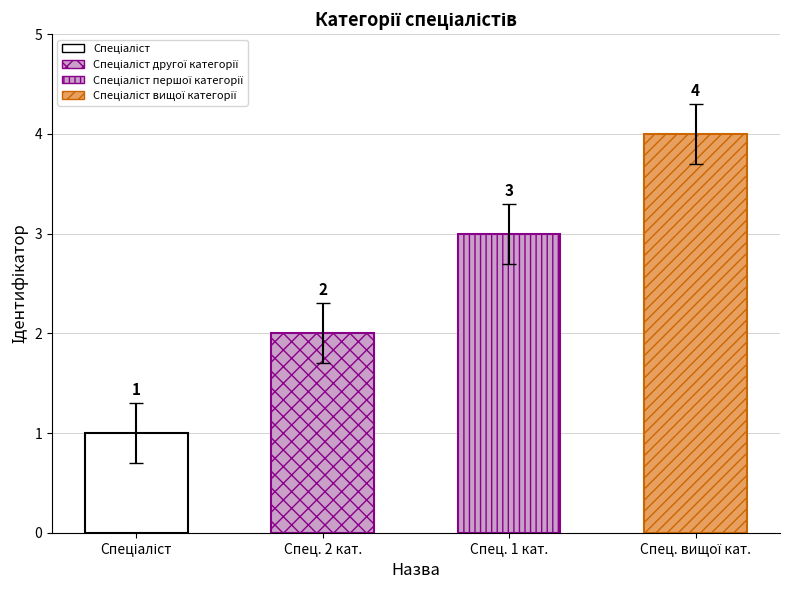

What position from the left is Спеціаліст першої категорії?

3